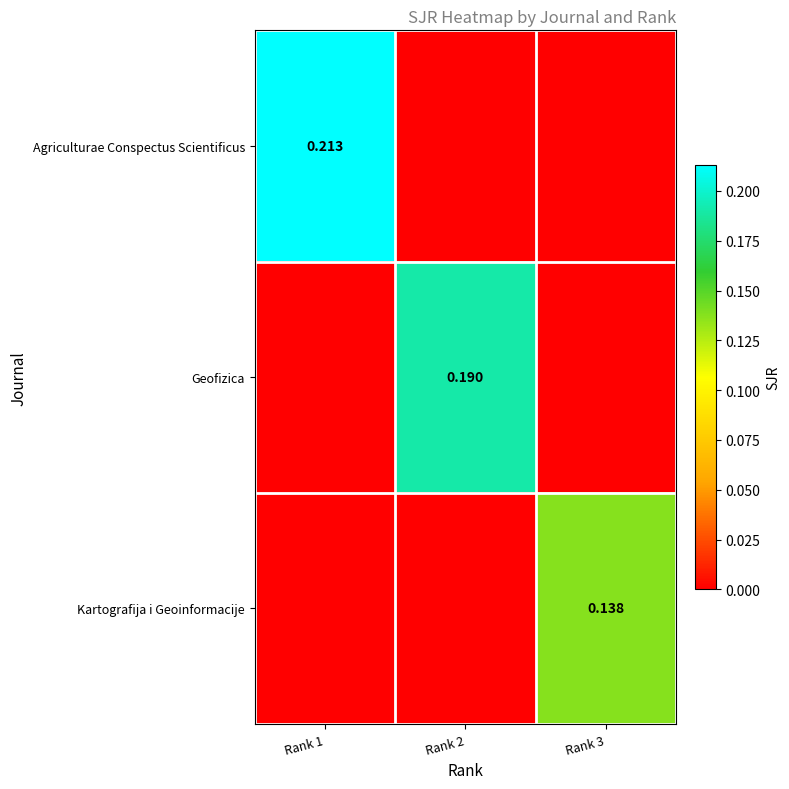

Is the value of Kartografija i Geoinformacije at Rank 3 greater than the value of Agriculturae Conspectus Scientificus at Rank 3?

Yes